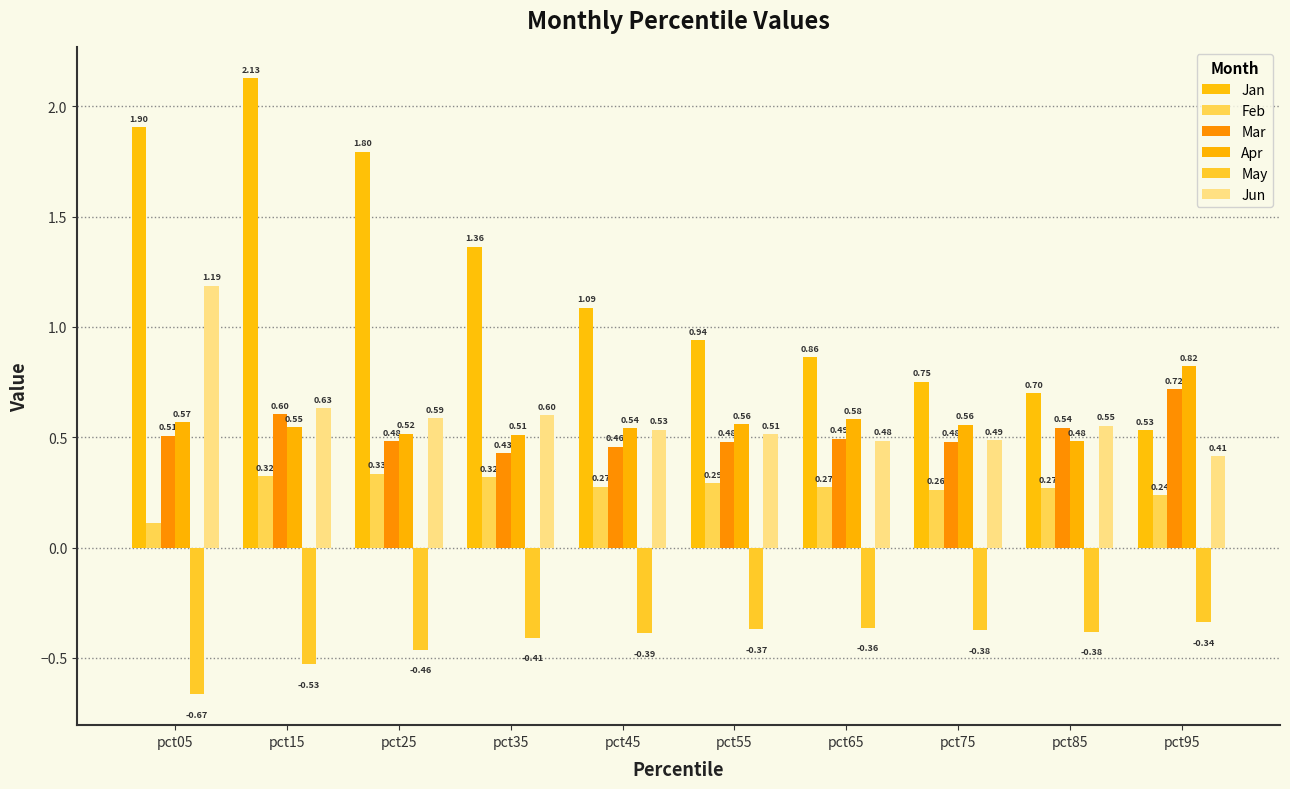

Between pct35 and pct85, which series saw the biggest shift?

Jan